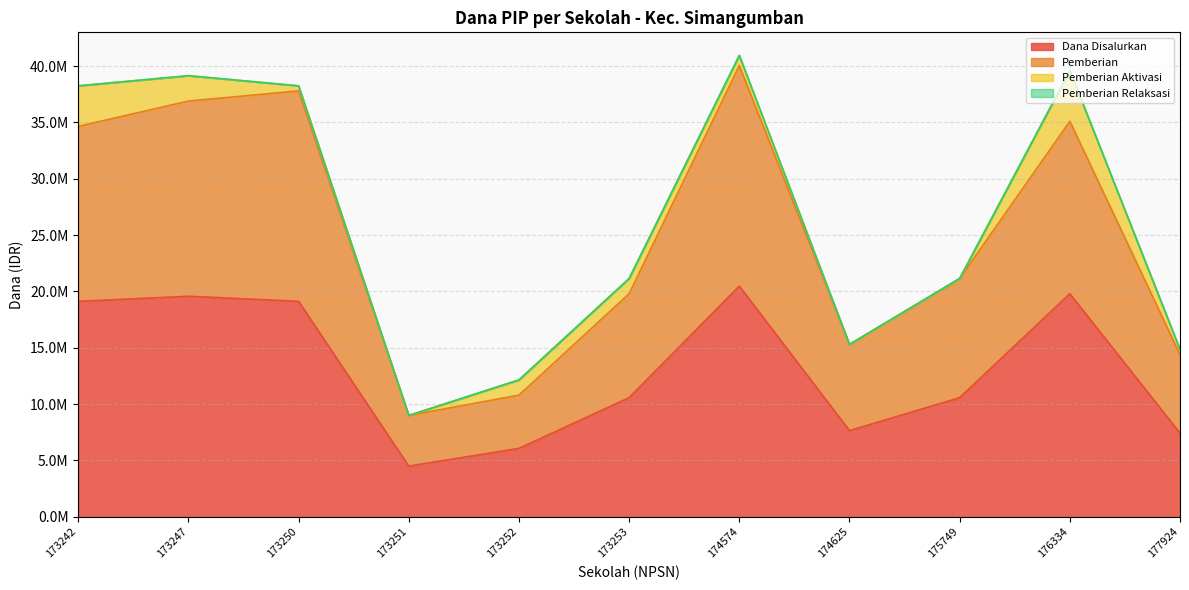

True or false: Pemberian has a value of 40050000 at 174574.

True